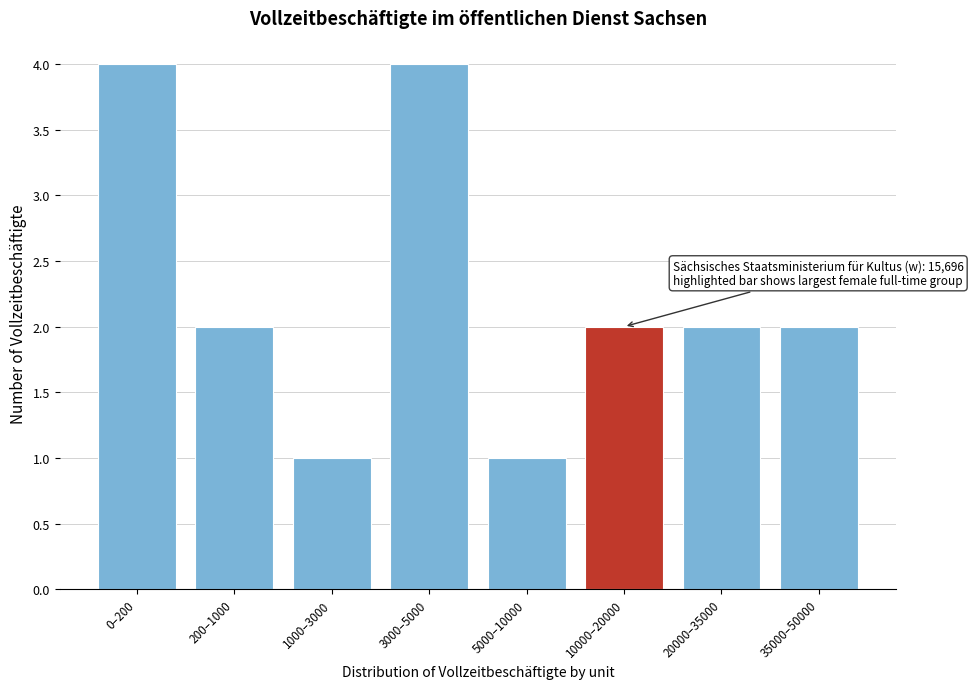

Reading right to left, transcribe all the data shown in this chart.

35000–50000=2	20000–35000=2	10000–20000=2	5000–10000=1	3000–5000=4	1000–3000=1	200–1000=2	0–200=4